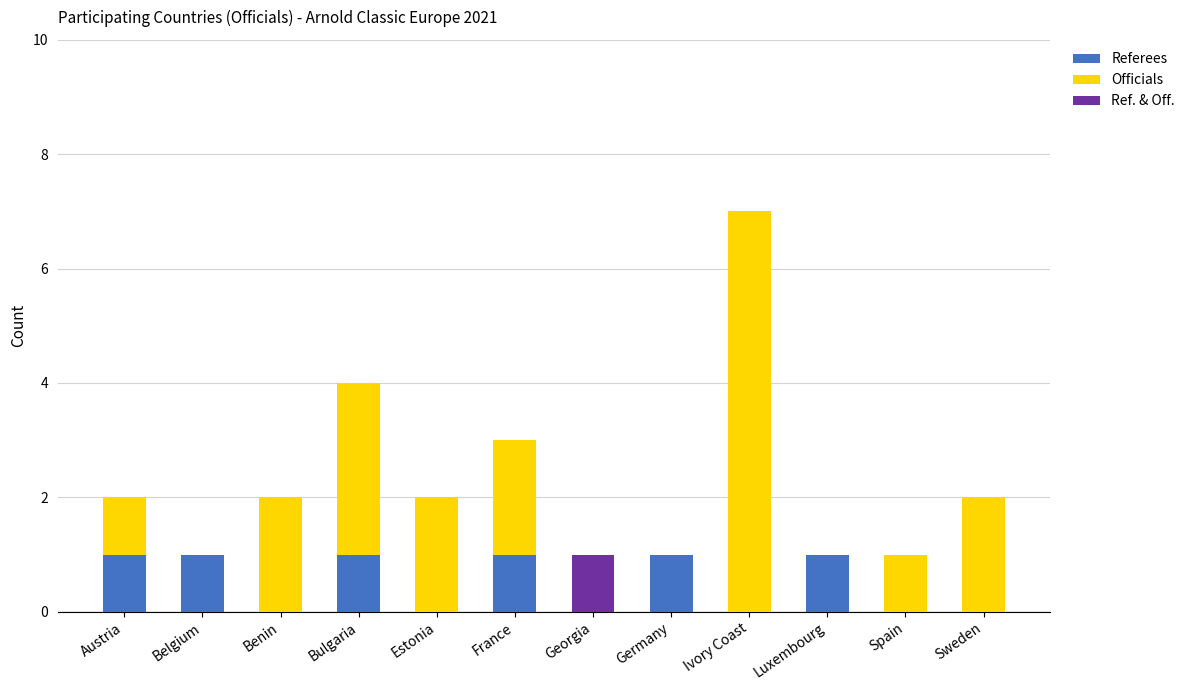

What are all the series names shown in the legend?

Referees, Officials, Ref. & Off.